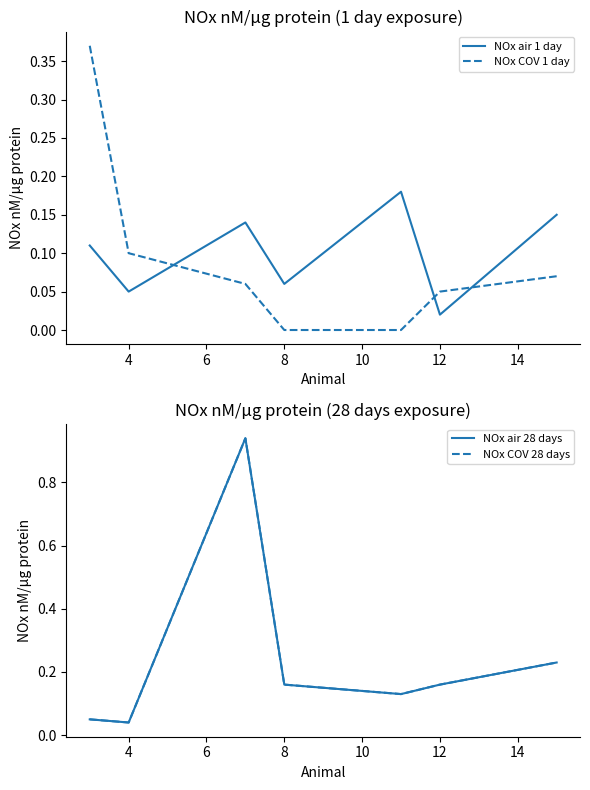

Is this an area chart (filled region under the line)?

No